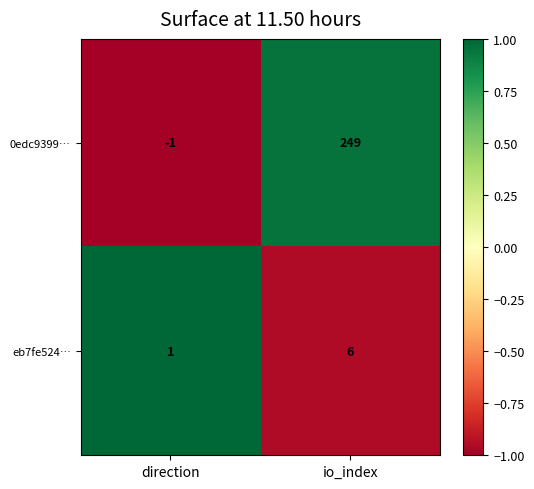

The eb7fe524… series shows 1 at direction. True or false?

True